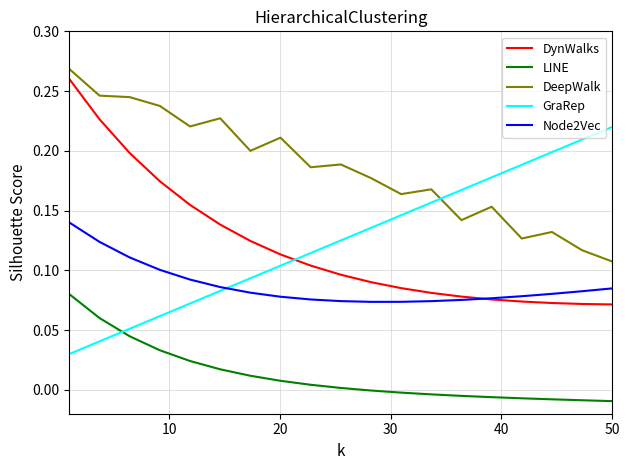

True or false: Node2Vec and GraRep intersect in this chart.

True